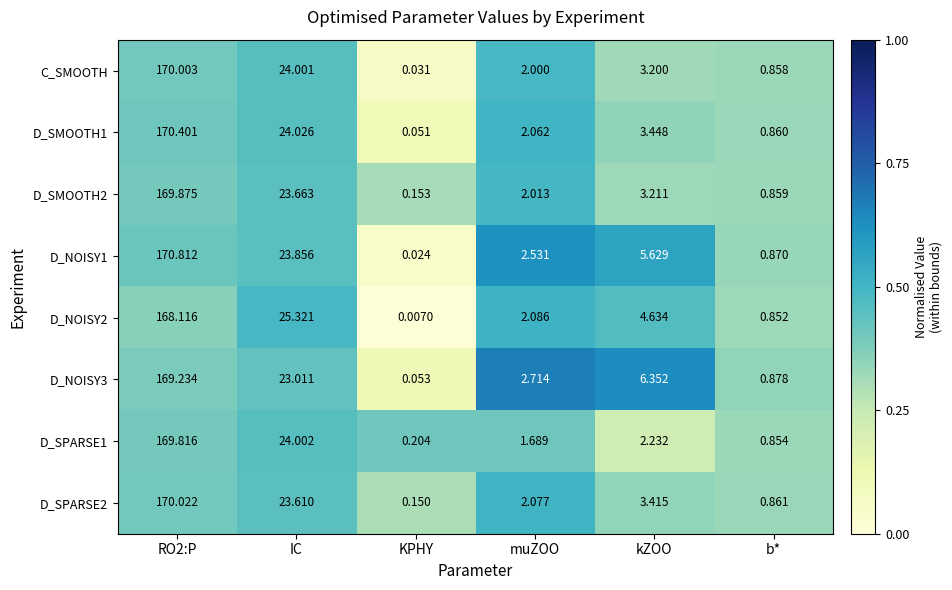

Is the value of D_SPARSE2 at RO2:P greater than the value of C_SMOOTH at muZOO?

Yes